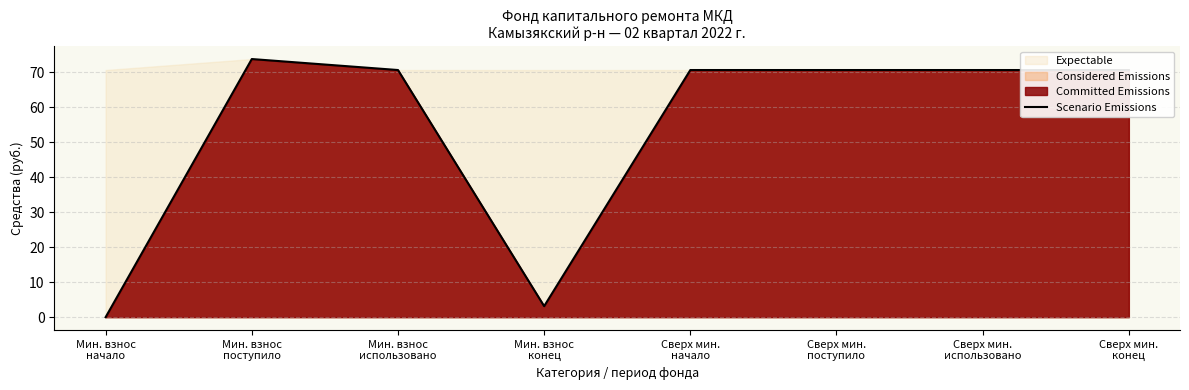

What is the label of the 4th point from the left?

Мин. взнос
конец